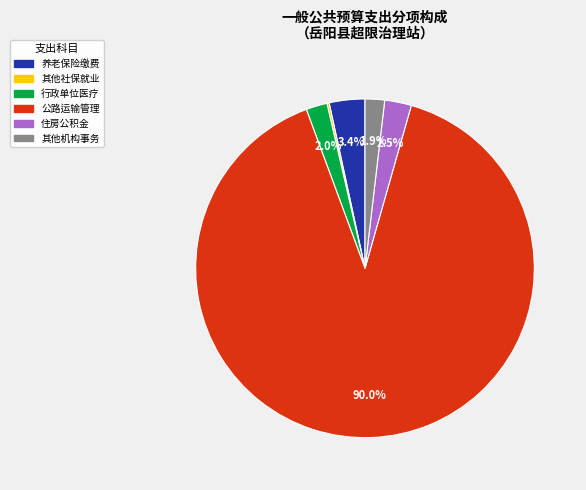

Is there any slice that represents more than half of the pie?

Yes